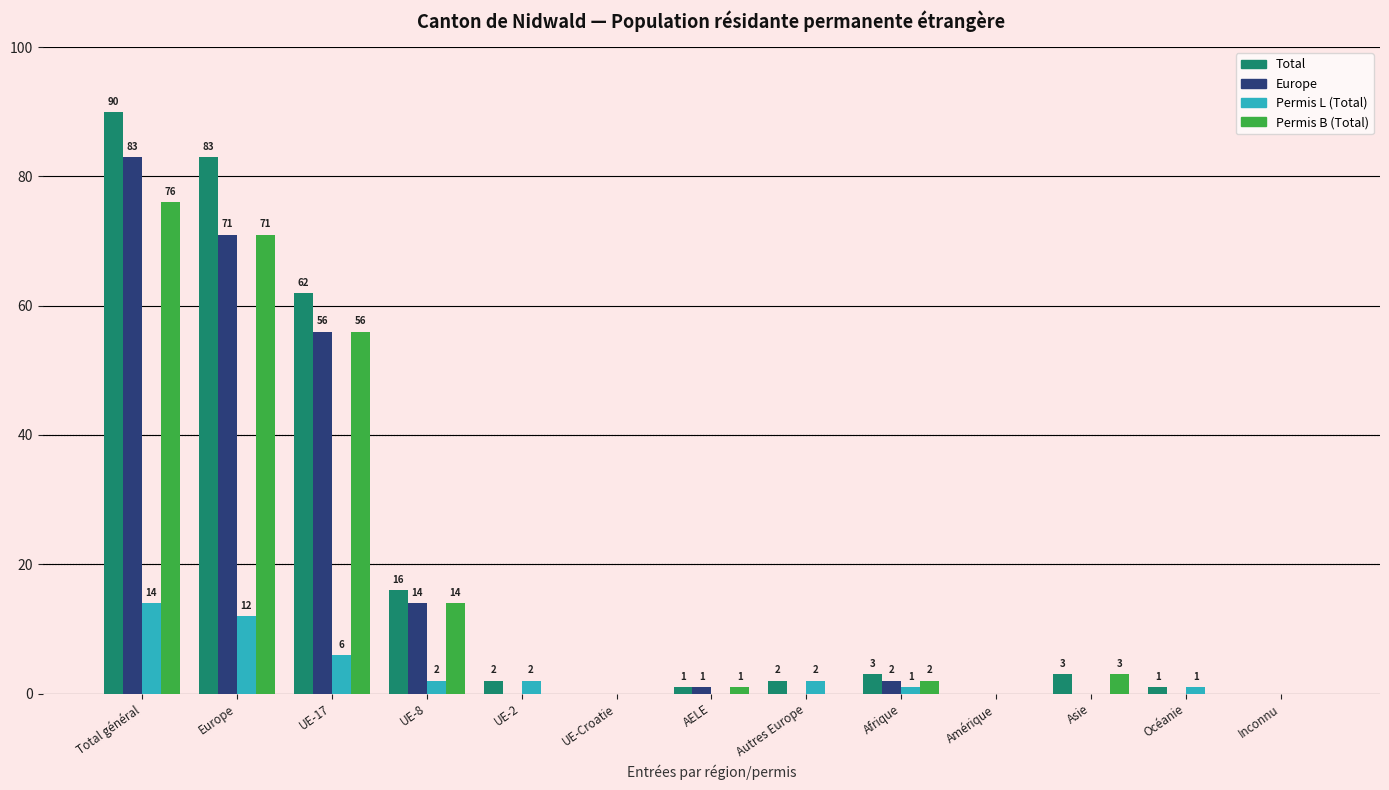

How many values in Permis B (Total) are above zero?

7